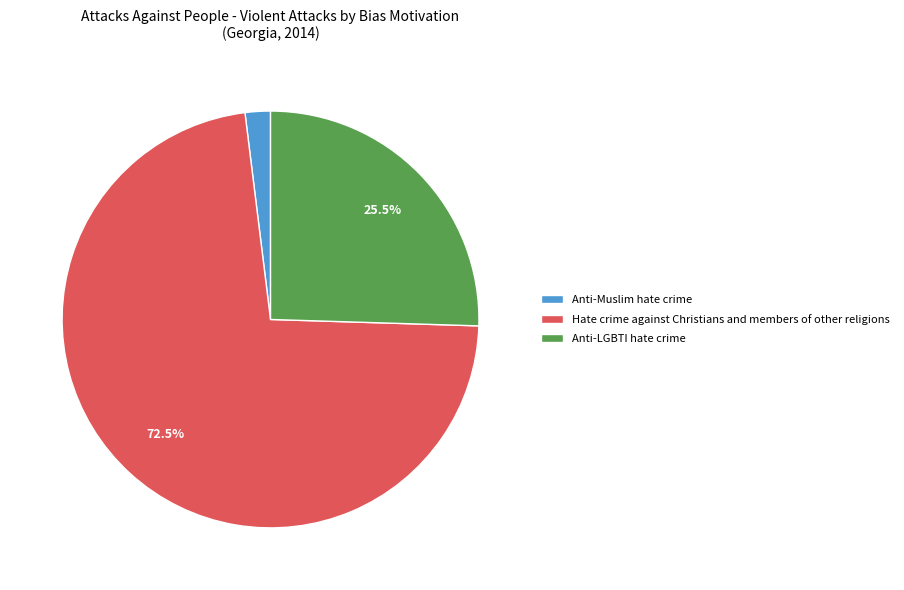

Approximately how many times larger is the value at Anti-Muslim hate crime compared to Anti-LGBTI hate crime?

0.1